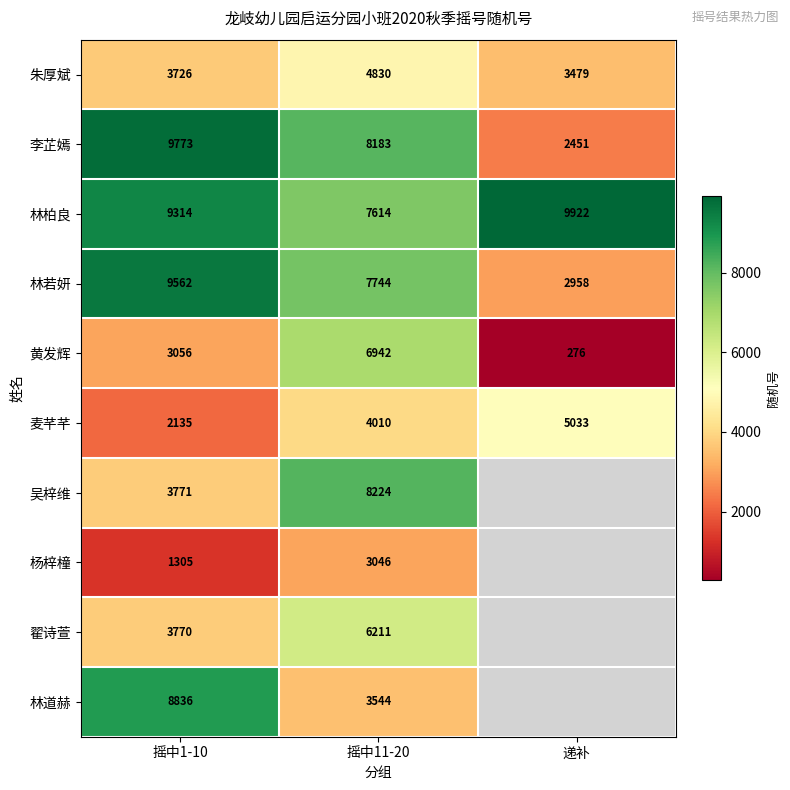

What is the total value across all series at 摇中11-20?

60348